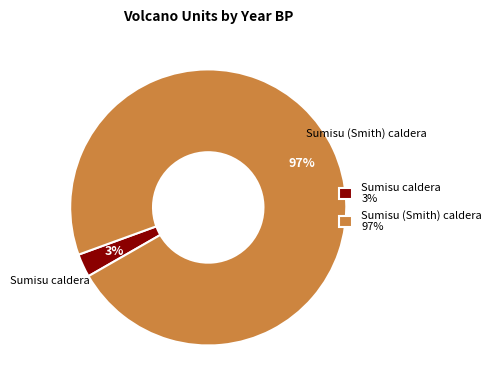

Is the sum of Sumisu (Smith) caldera and Sumisu caldera greater than half?

Yes